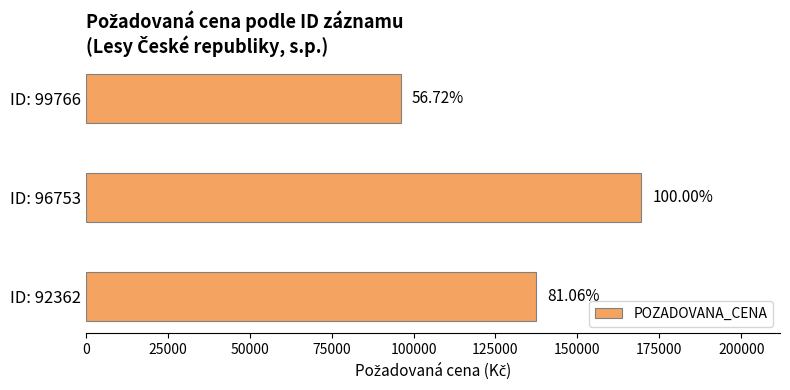

How many bars are there in total?

3